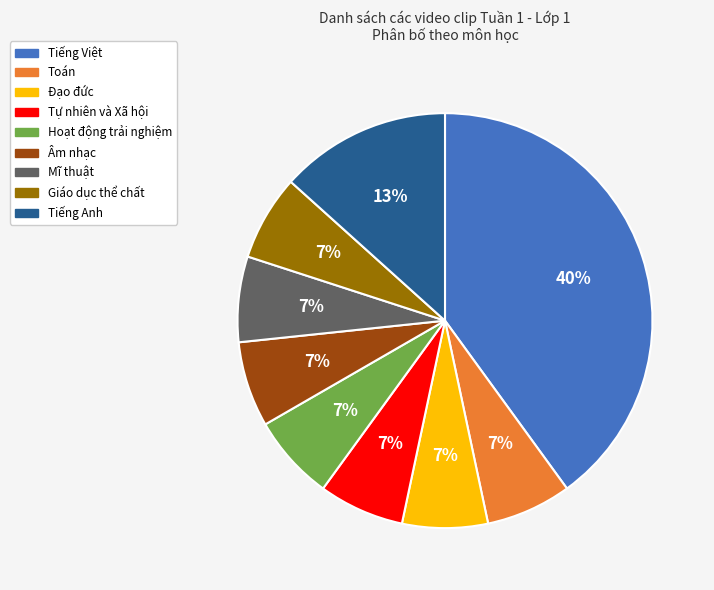

The Đạo đức slice represents 7% of the pie. True or false?

True